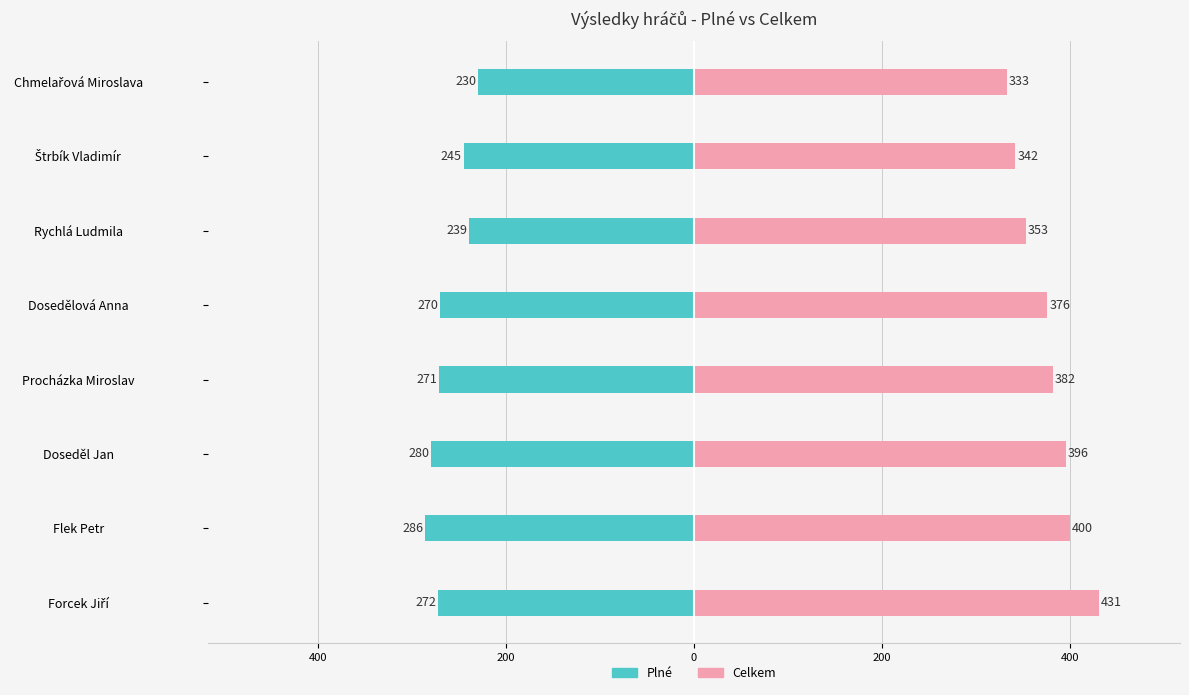

Which series has the largest total across all categories?

Celkem